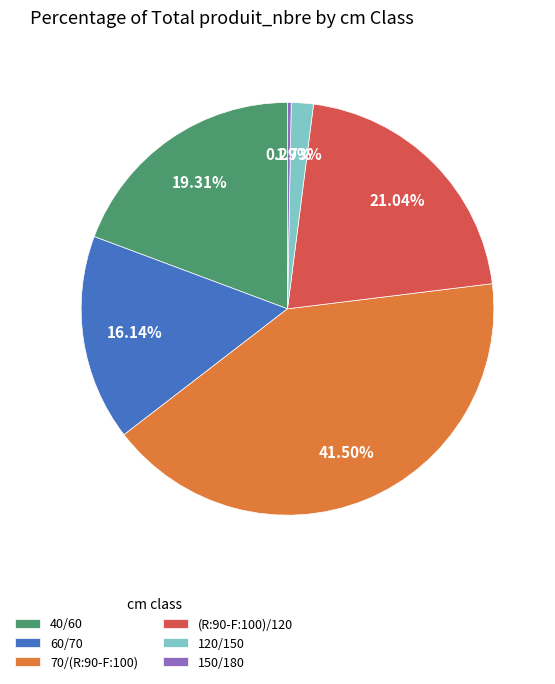

The 150/180 slice represents 0% of the pie. True or false?

True